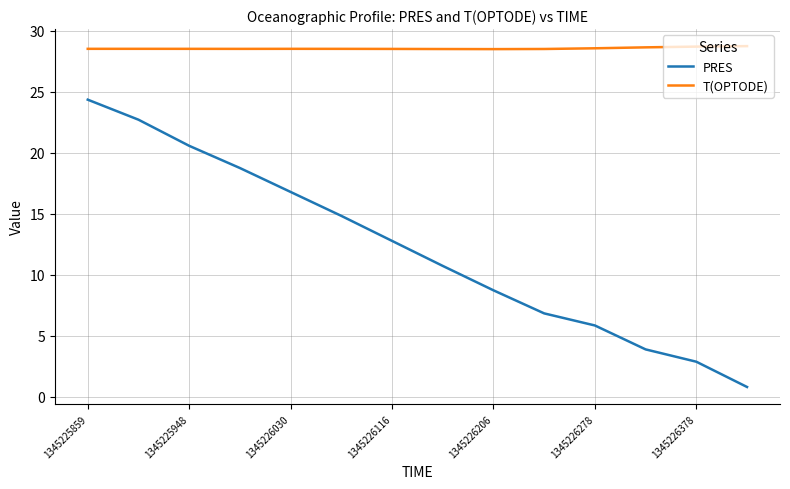

What is the minimum value for PRES?

0.8